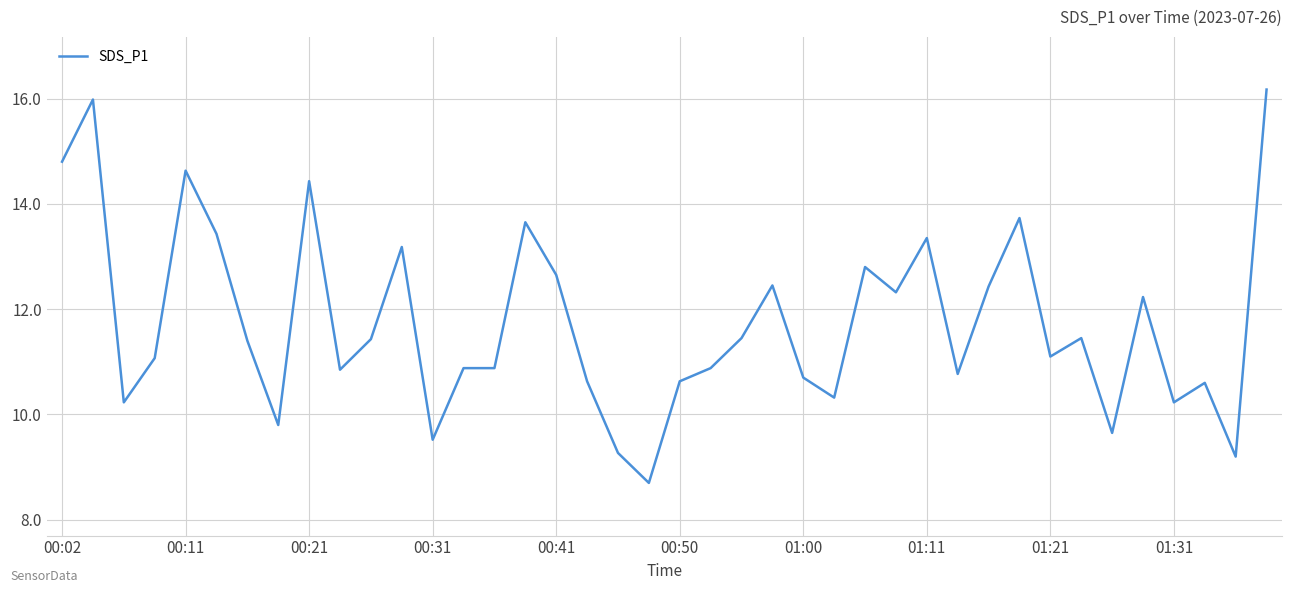

What is the maximum value shown in the chart?

16.2